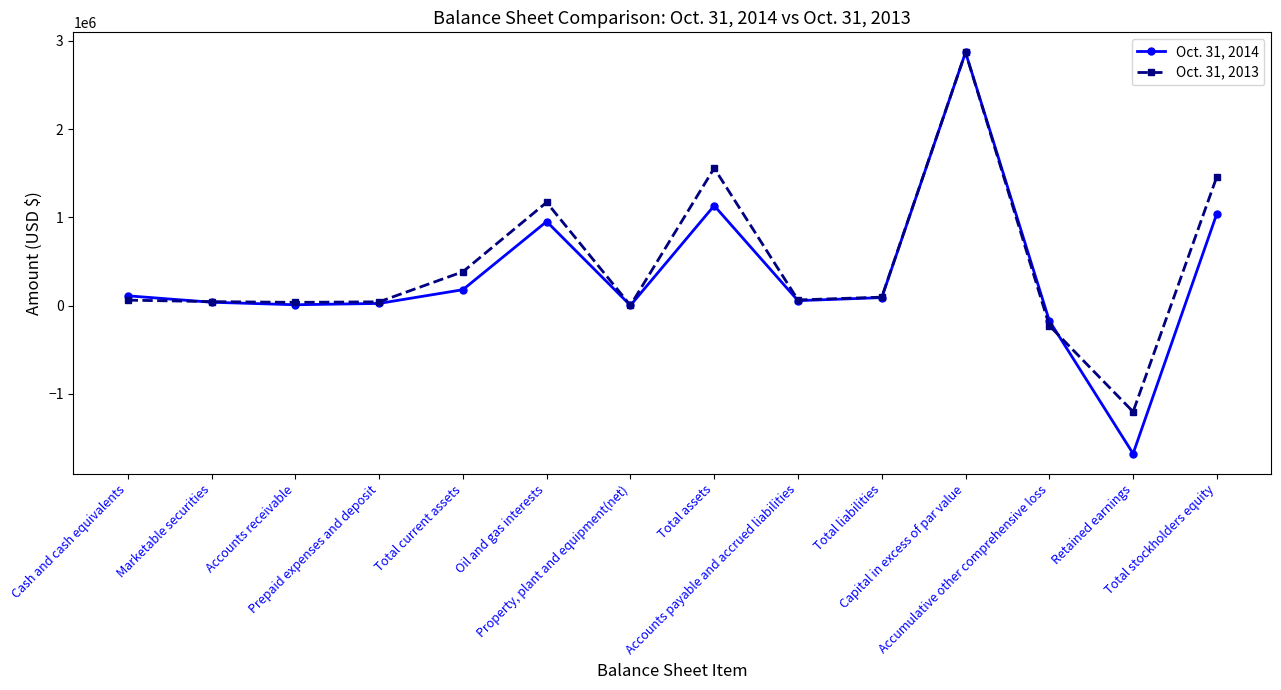

True or false: Oct. 31, 2013 has more than 2 interior local peaks.

True